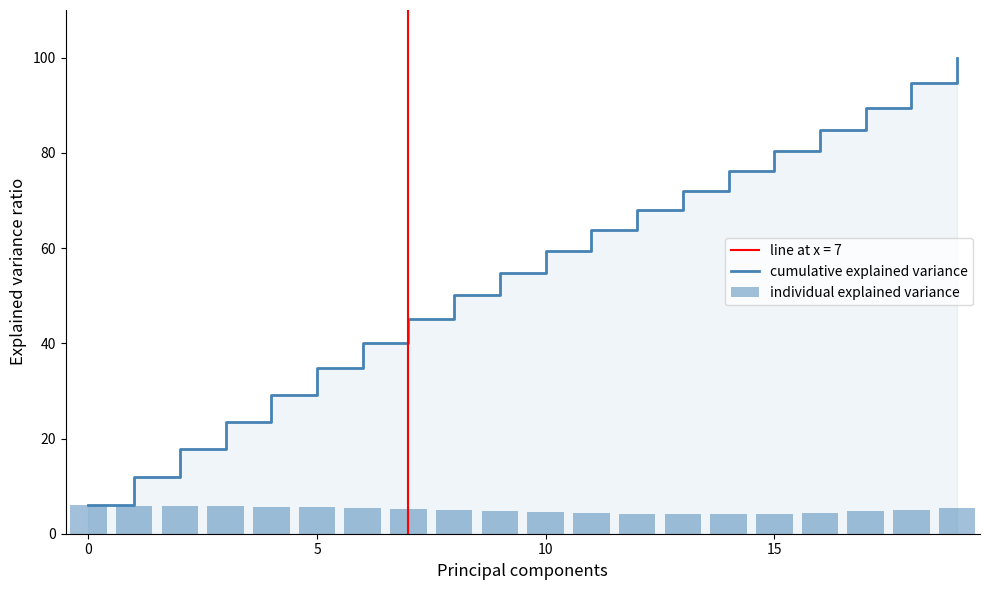

At which label does cumulative explained variance first exceed 59?

10